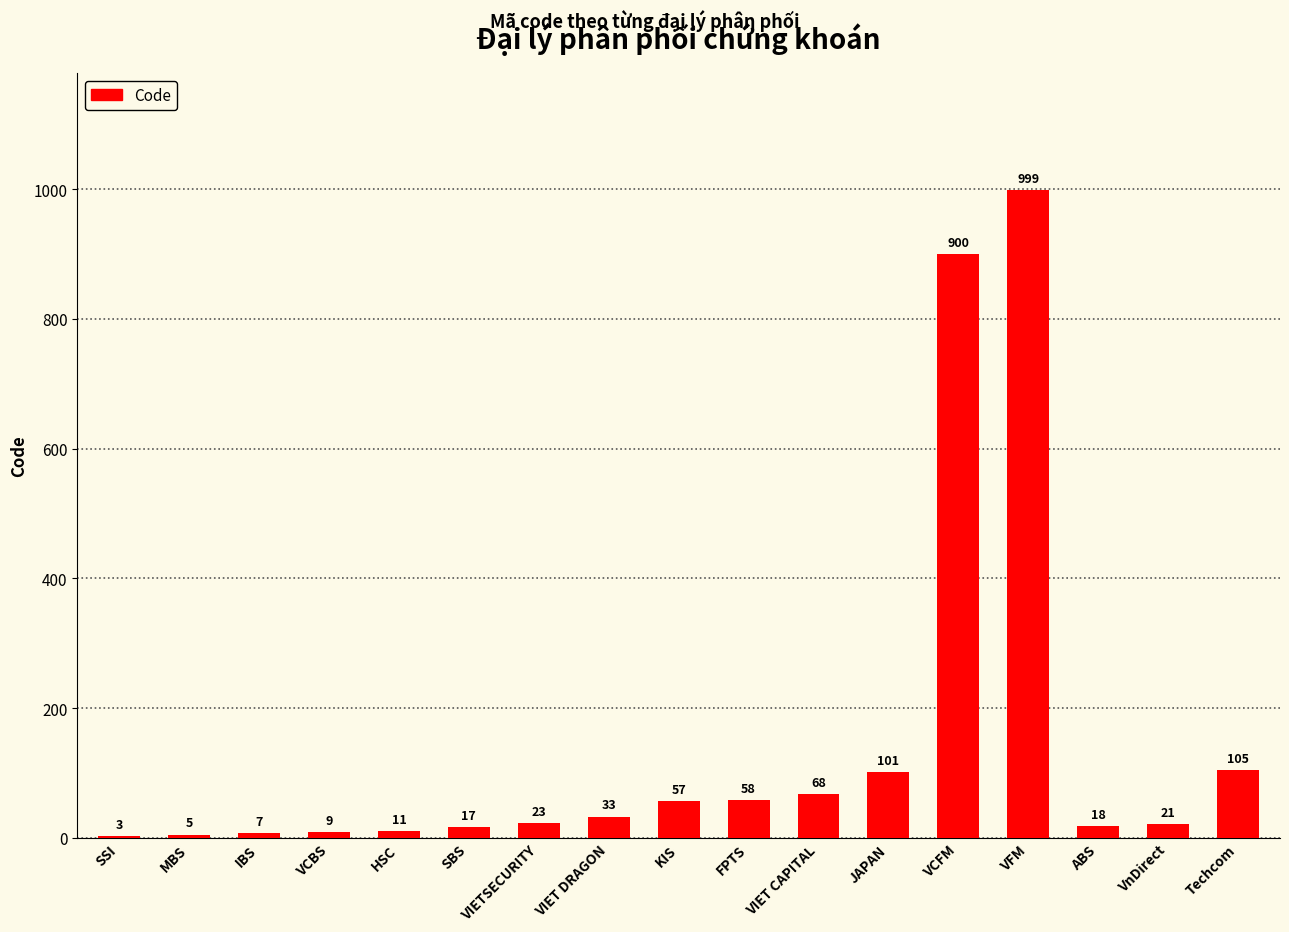

What is the sum of all values?

2435